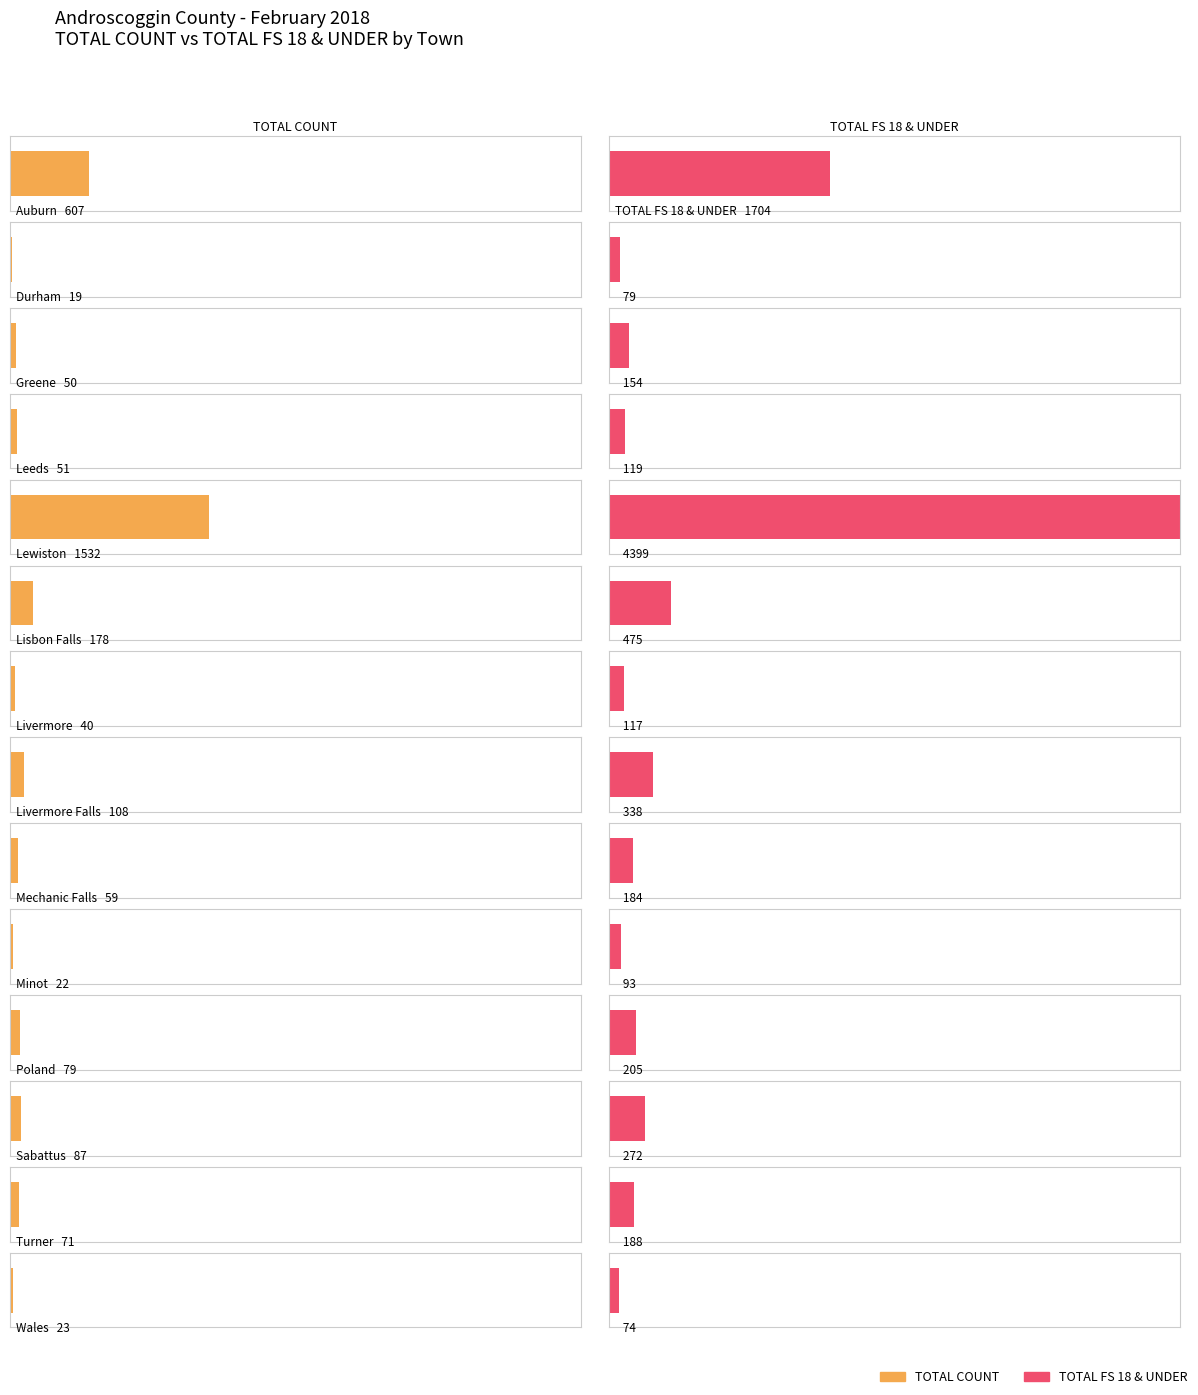

True or false: TOTAL COUNT has a value of 10 at Wales.

False